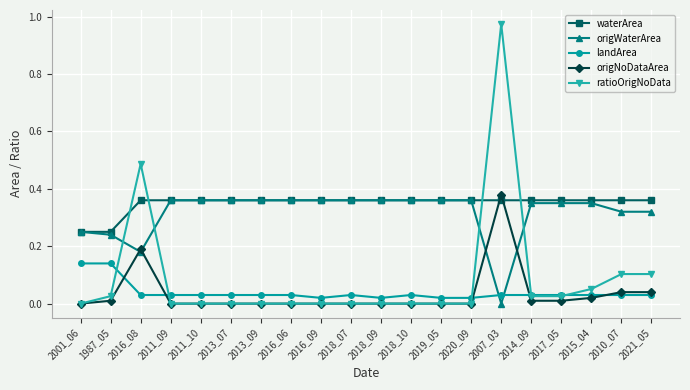

How many categories are shown in the chart?

20